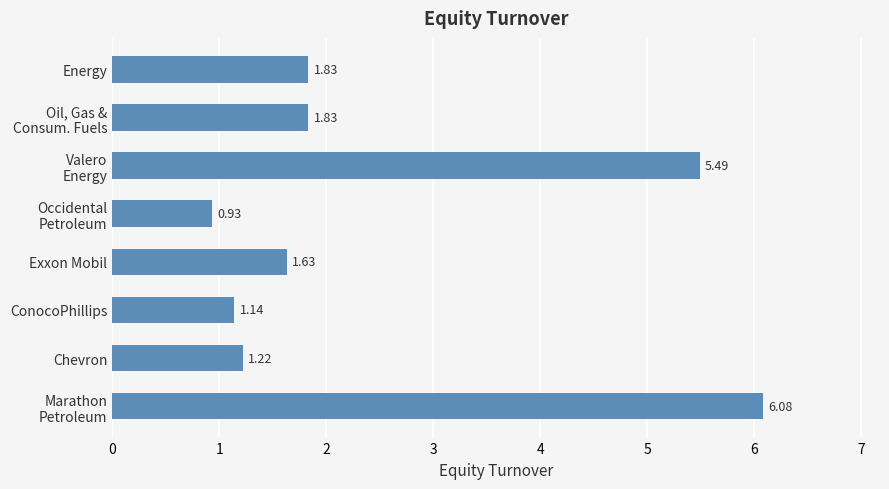

What is the greatest value displayed?

6.1